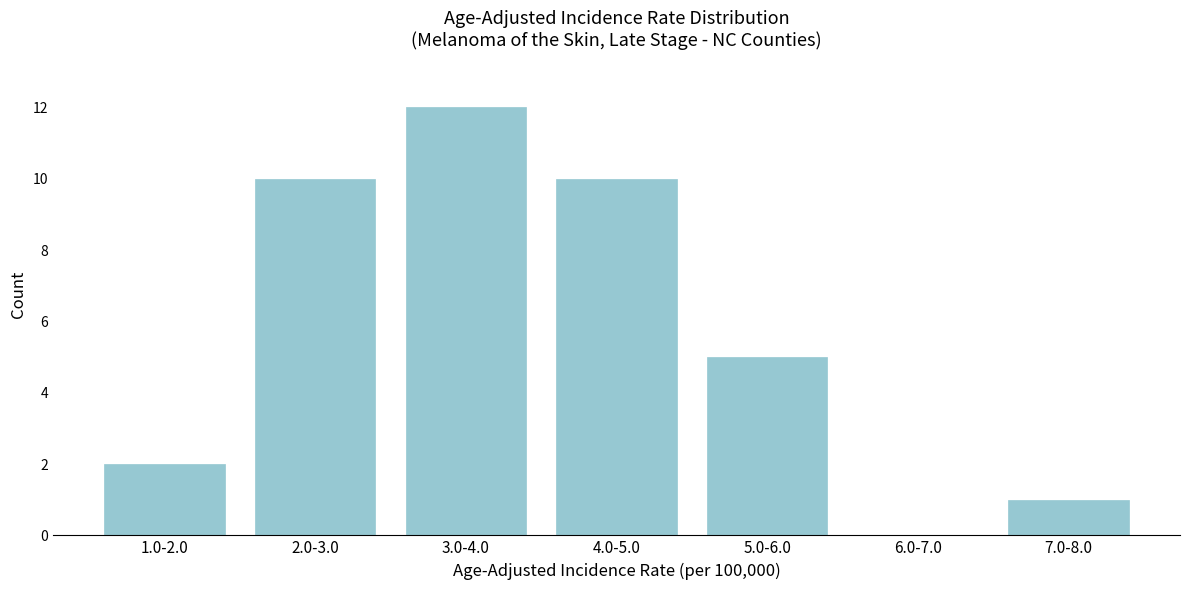

Reading right to left, extract all data points from this chart.

7.0-8.0=1	6.0-7.0=0	5.0-6.0=5	4.0-5.0=10	3.0-4.0=12	2.0-3.0=10	1.0-2.0=2